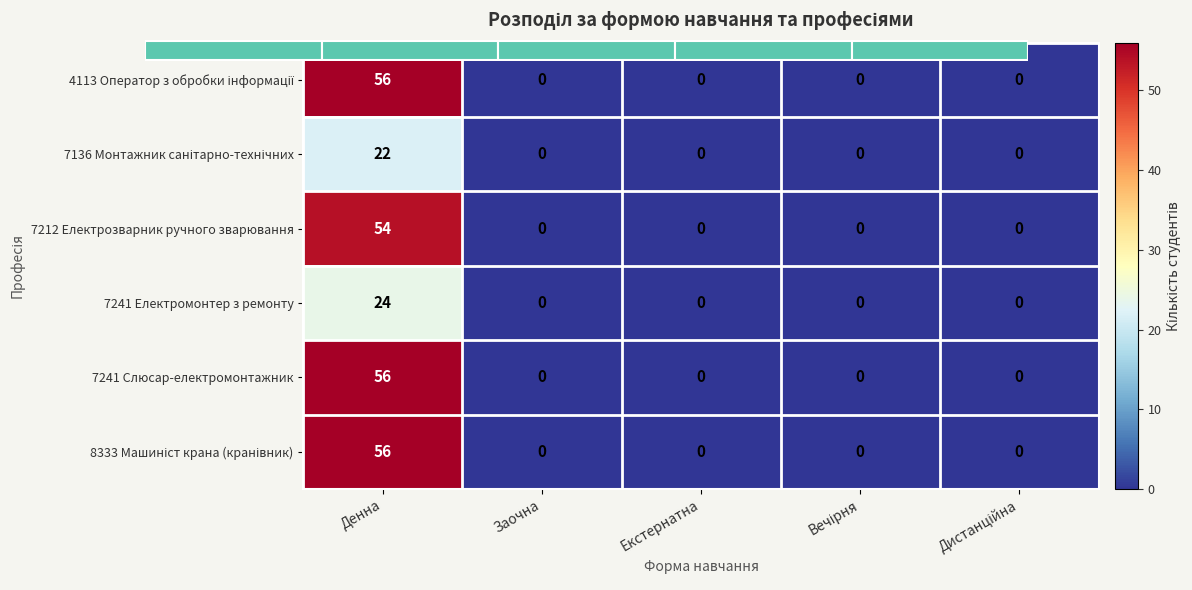

True or false: 4113 Оператор з обробки інформації has a value of 22 at Екстернатна.

False